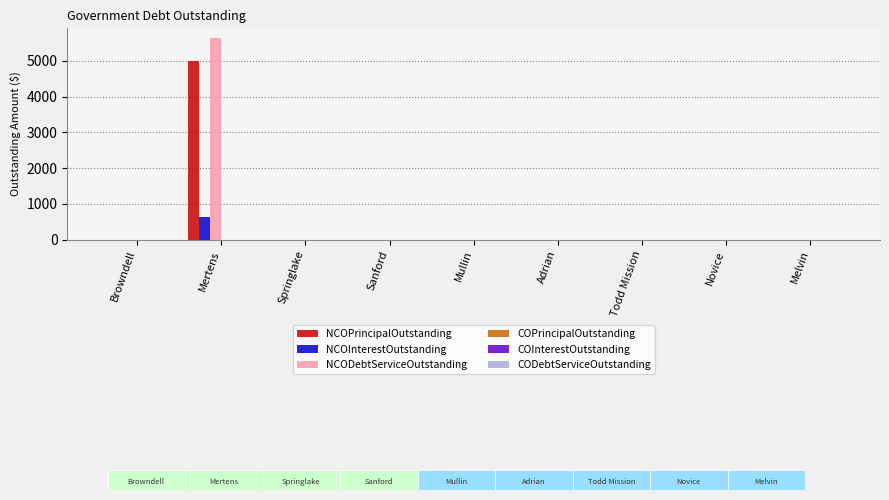

Which category has the highest value in the NCOInterestOutstanding series?

Mertens